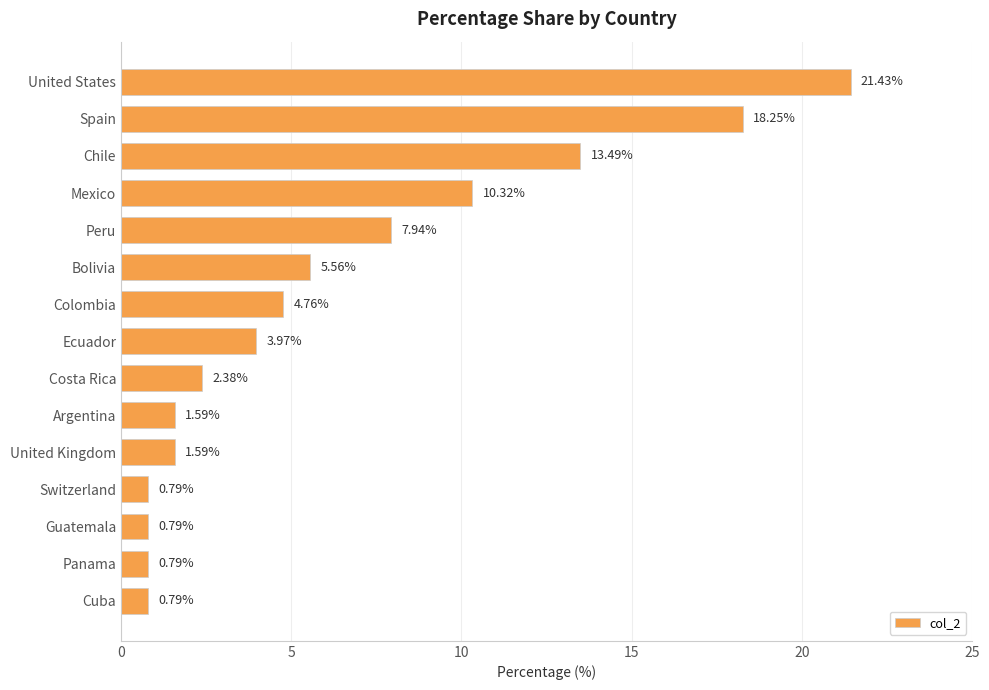

What is the label of the 14th bar from the bottom?

Spain